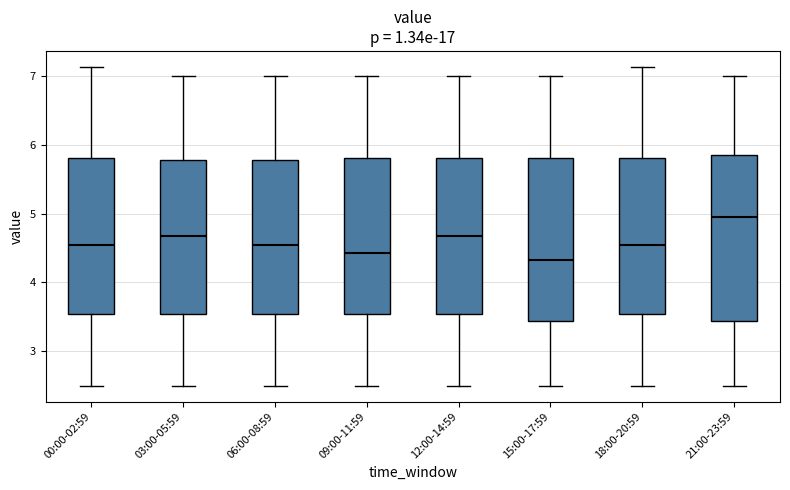

Where does the lower whisker of the box for 00:00-02:59 end on the y-axis? The values are not printed on the chart, so give them approximately, as read against the axis.

2.5